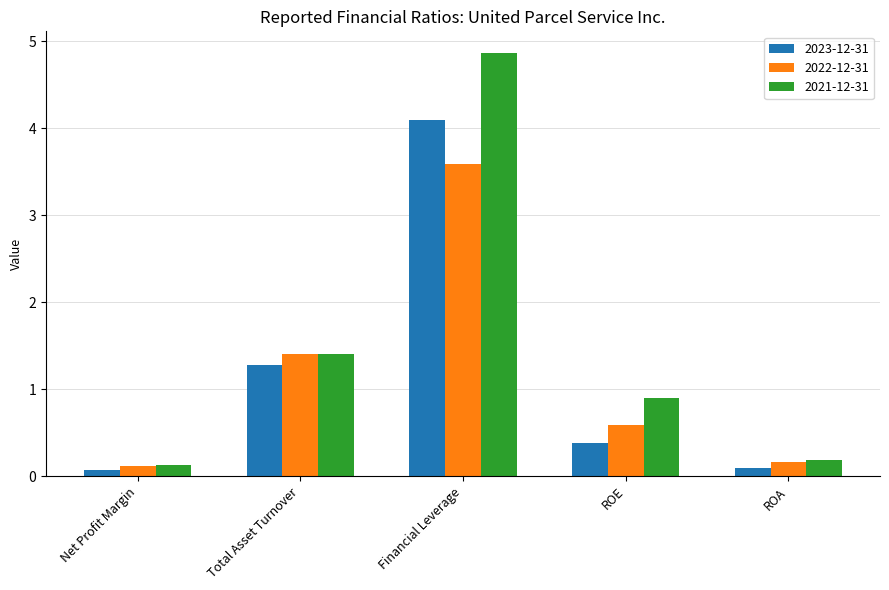

Count the number of categories in the chart.

5